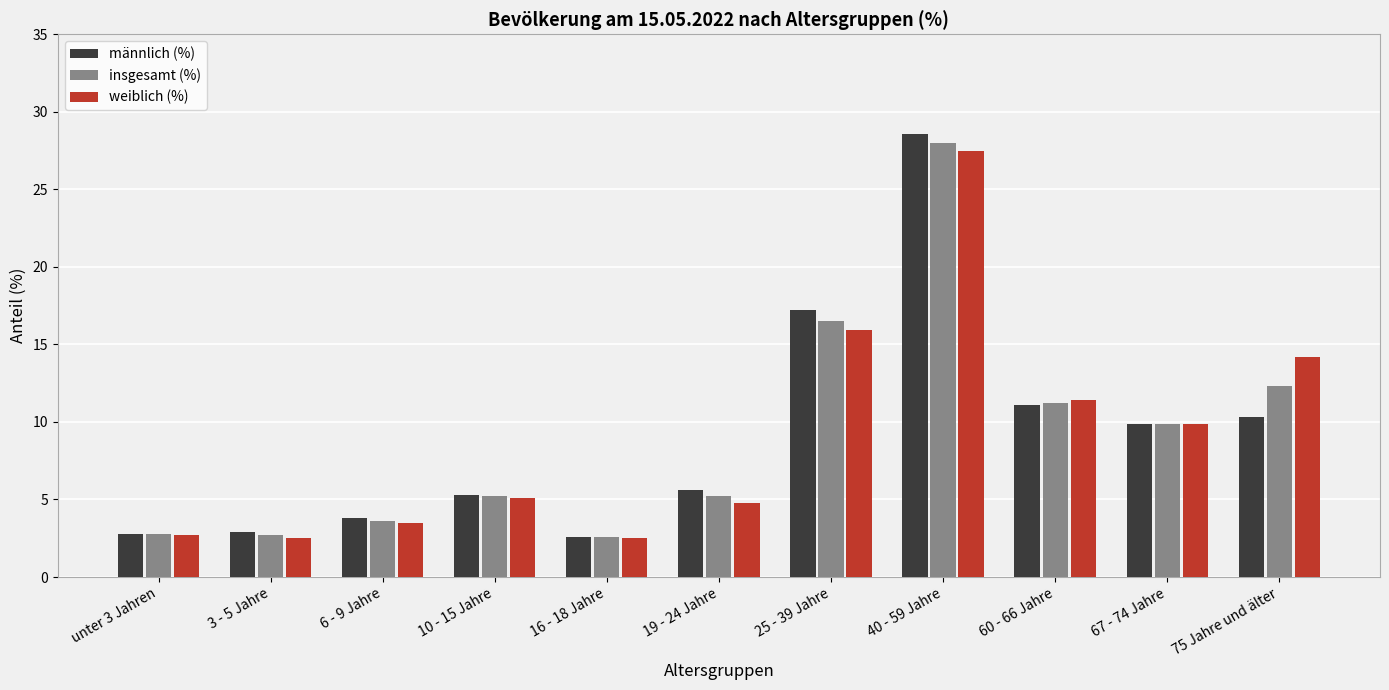

Which category has the highest value across all series?

40 - 59 Jahre